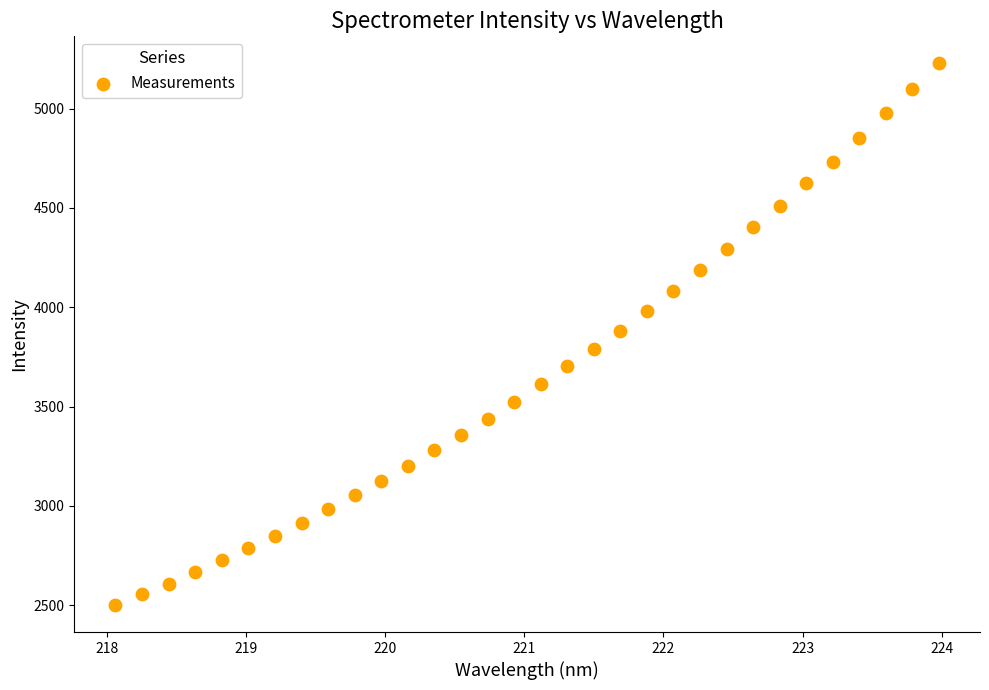

What is the range of Y values (max minus min)?

2726.4